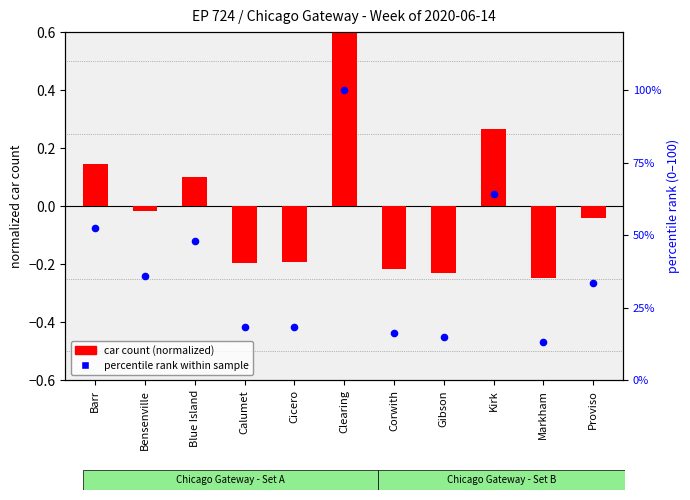

What are all the series names shown in the legend?

car count (normalized), percentile rank within sample